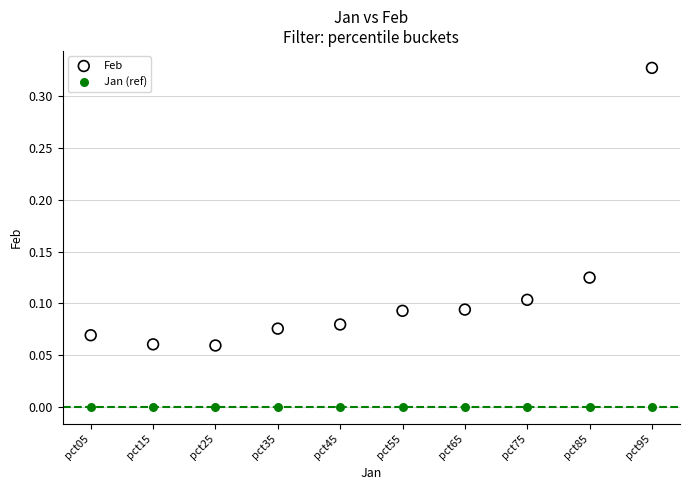

Which series contains the highest Y value?

Feb